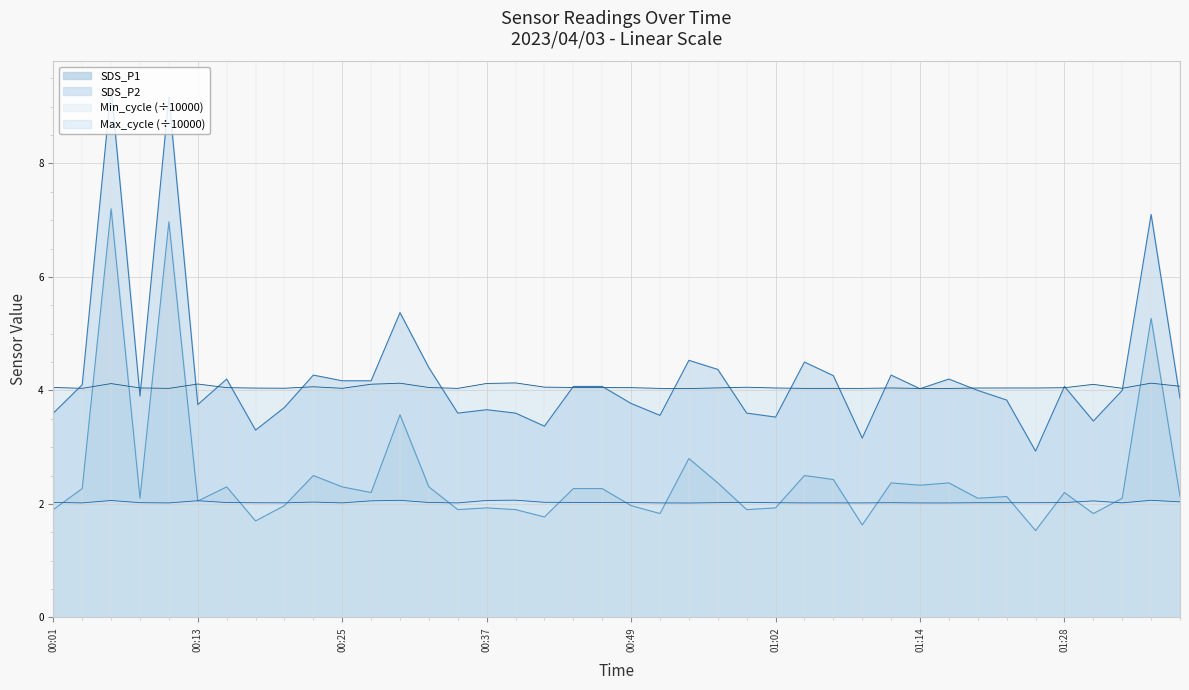

List the labels in order of Max_cycle value, largest first.

00:40, 01:35, 00:30, 00:37, 00:06, 00:13, 00:27, 01:30, 01:37, 00:23, 00:42, 00:59, 00:01, 00:45, 00:32, 00:47, 00:15, 00:49, 01:28, 00:57, 00:08, 01:23, 01:02, 01:12, 01:25, 01:20, 00:18, 00:20, 01:33, 00:25, 00:03, 00:35, 01:07, 01:09, 00:10, 00:52, 01:04, 01:17, 01:14, 00:54